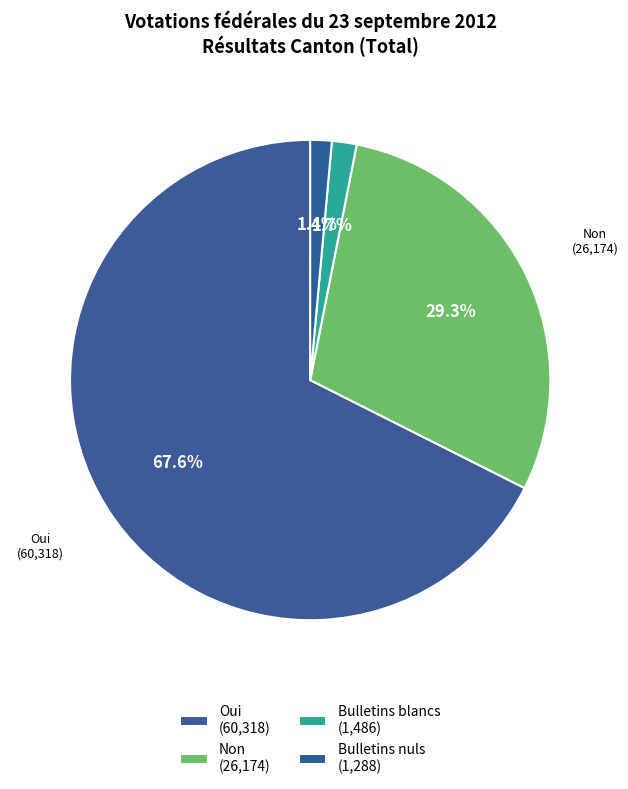

Combined, what portion of the pie is Bulletins nuls and Bulletins blancs?

3.1%